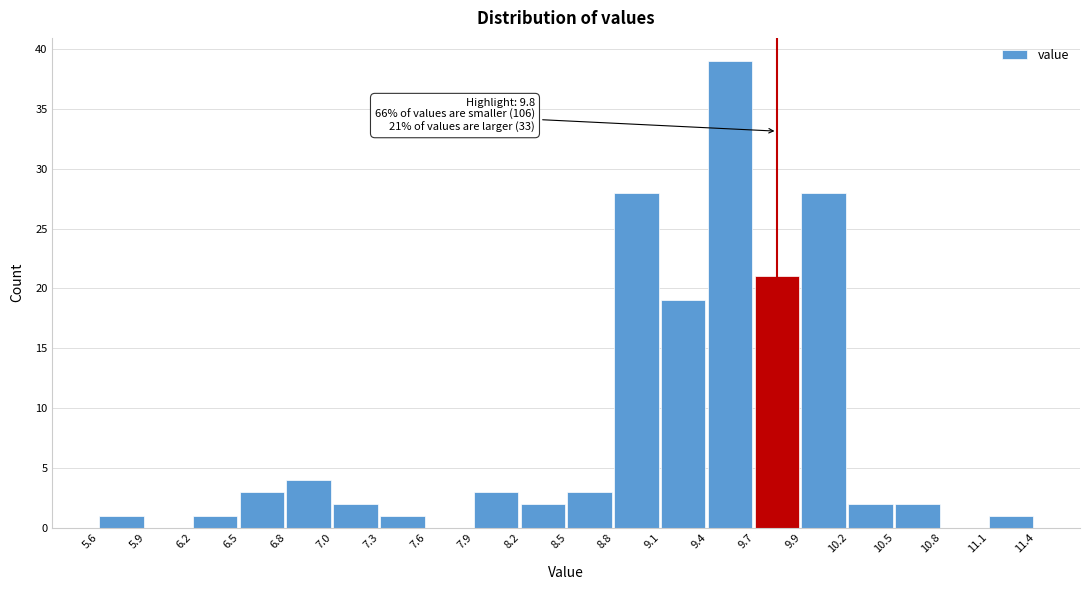

Which range on the x-axis has the tallest bar?

9.4 to 9.7